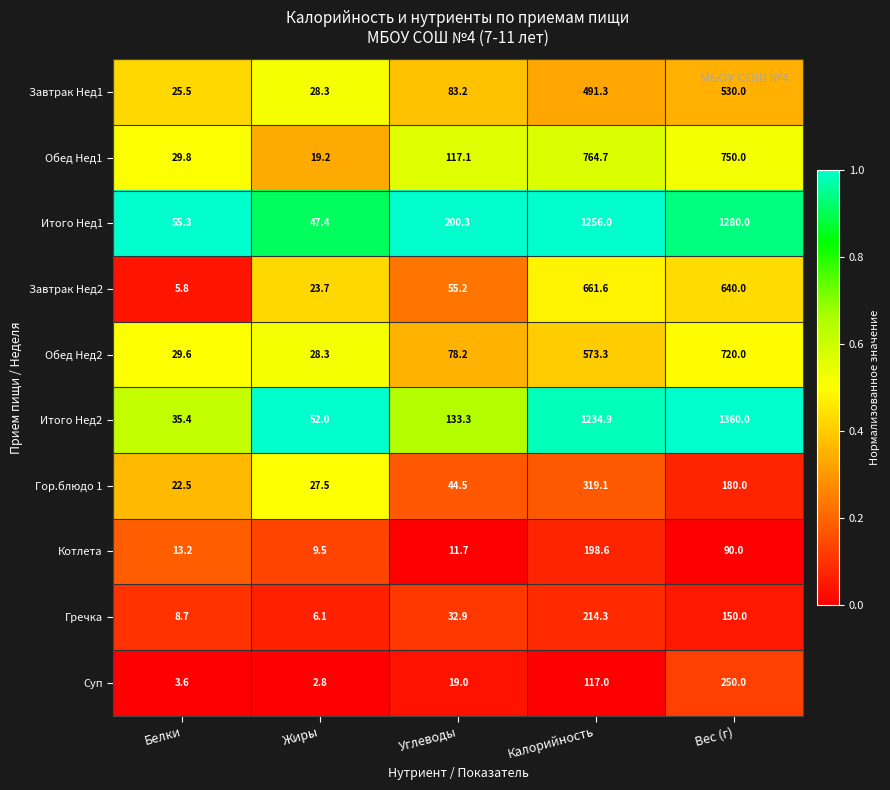

What is the sum of all Гречка values?

412.0